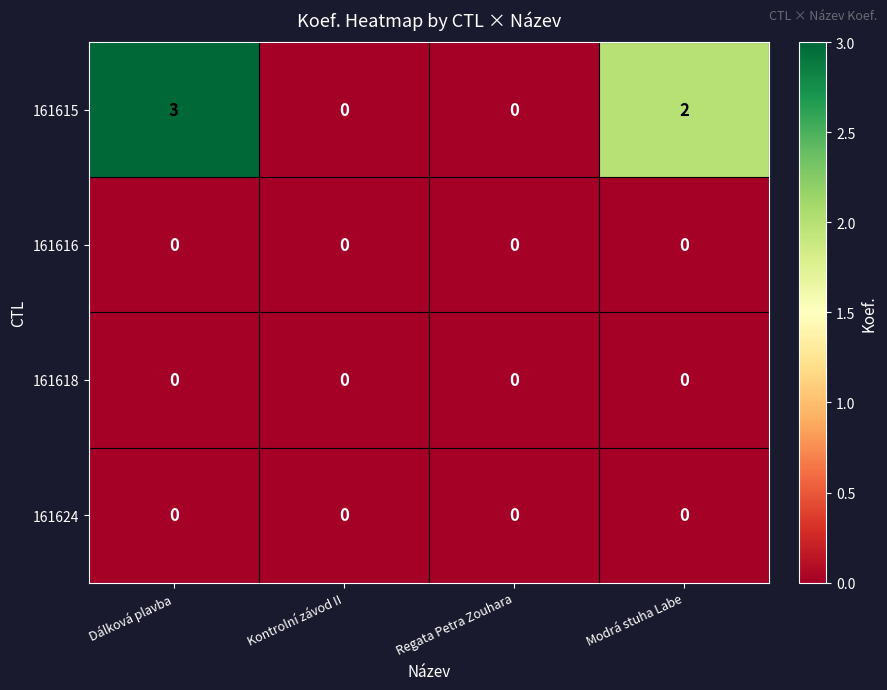

Reading right to left, list all the values displayed in this chart.

161615: 2	0	0	3
161616: 0	0	0	0
161618: 0	0	0	0
161624: 0	0	0	0